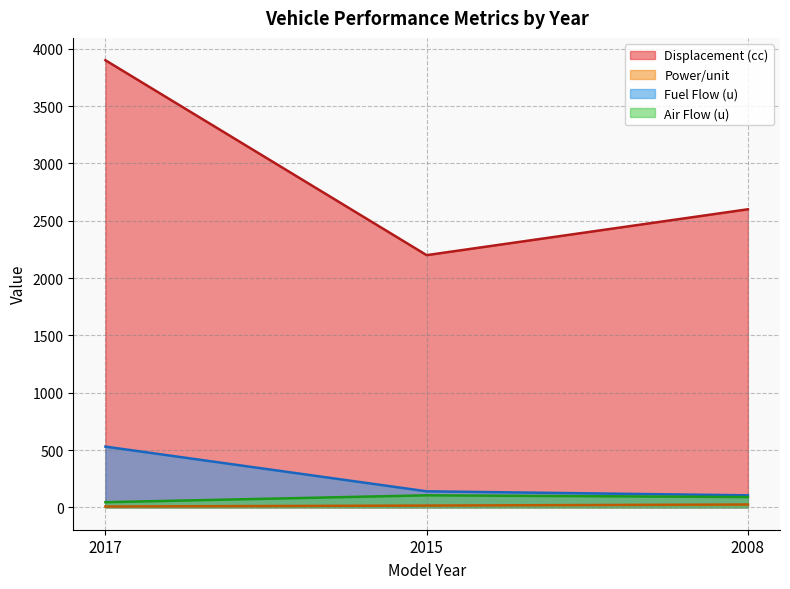

Rank the series at 2017 from highest to lowest value.

Displacement (cc), Fuel Flow (u), Air Flow (u), Power/unit